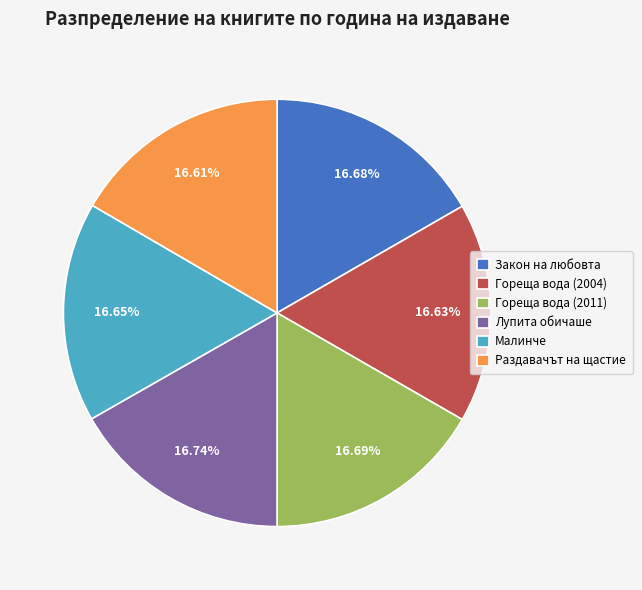

Does any single category account for the majority?

No